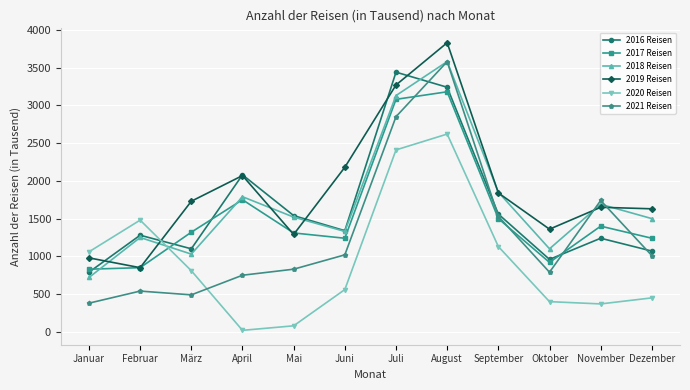

The value of 2017 Reisen at Mai is 1842. True or false?

False